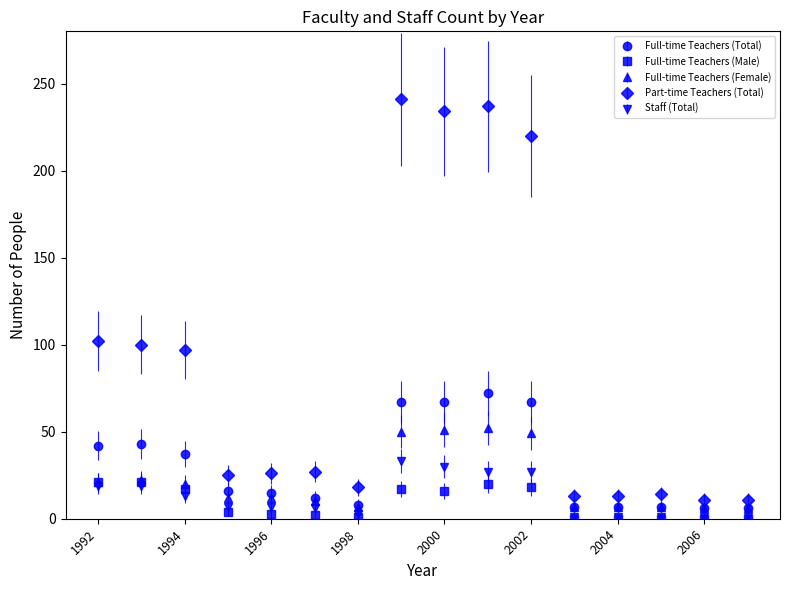

Which series has the widest spread of values?

Part-time Teachers (Total)